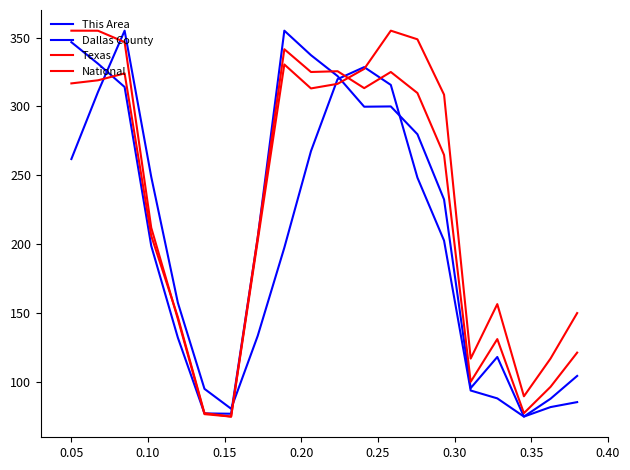

Does the chart have visible grid lines?

No